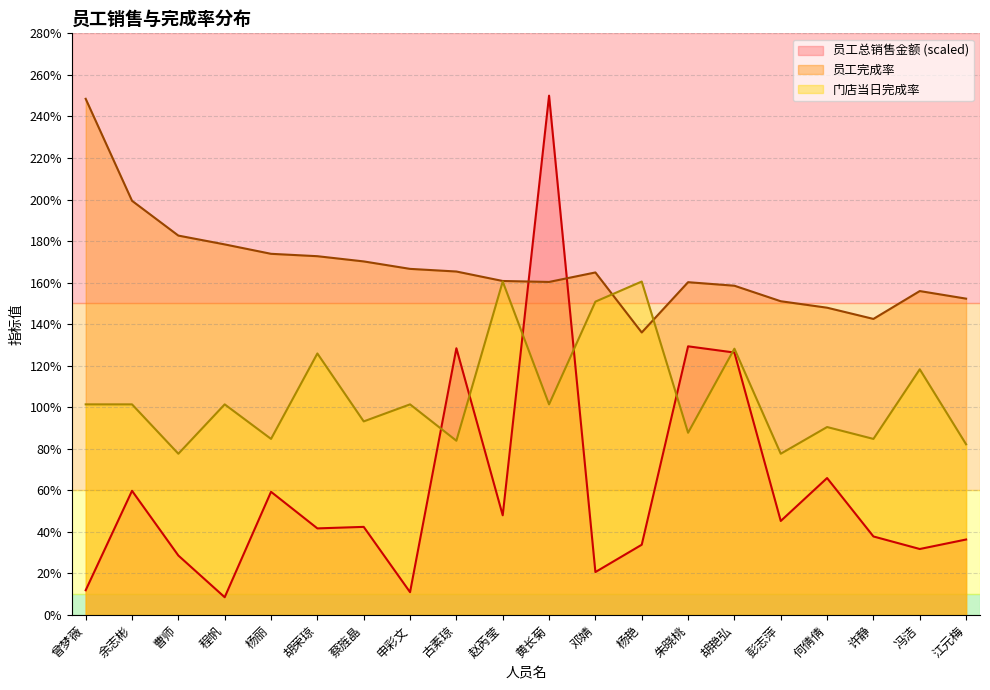

Does the chart display data point markers on the line(s)?

No